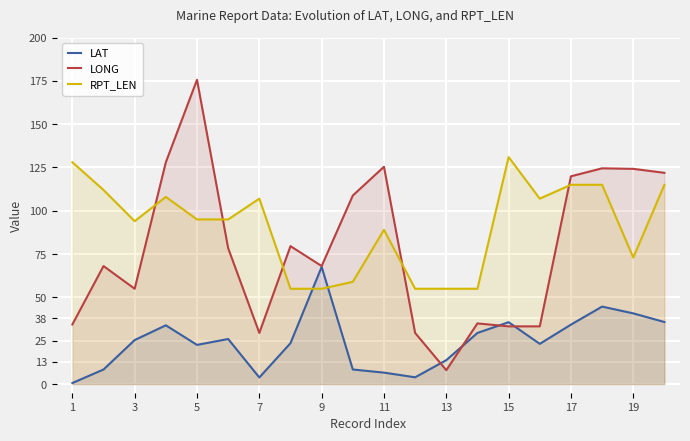

How many intersections are there between RPT_LEN and LONG?

5